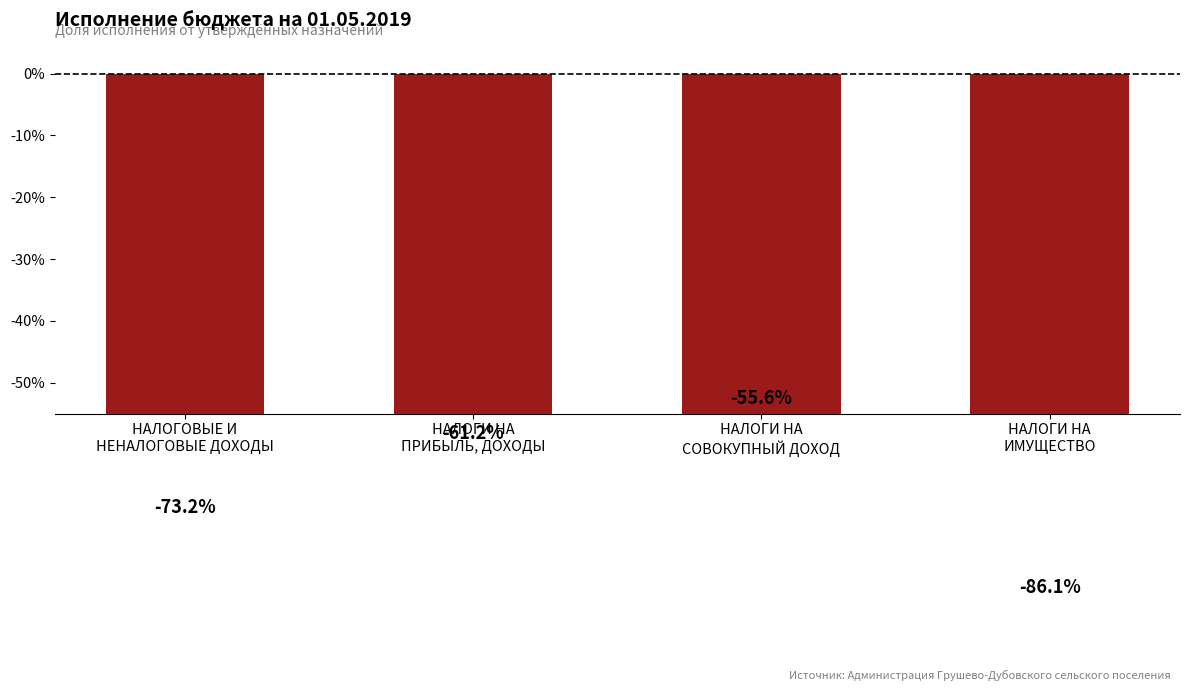

Rank the categories by value from lowest to highest.

НАЛОГИ НА
ИМУЩЕСТВО, НАЛОГОВЫЕ И
НЕНАЛОГОВЫЕ ДОХОДЫ, НАЛОГИ НА
ПРИБЫЛЬ, ДОХОДЫ, НАЛОГИ НА
СОВОКУПНЫЙ ДОХОД